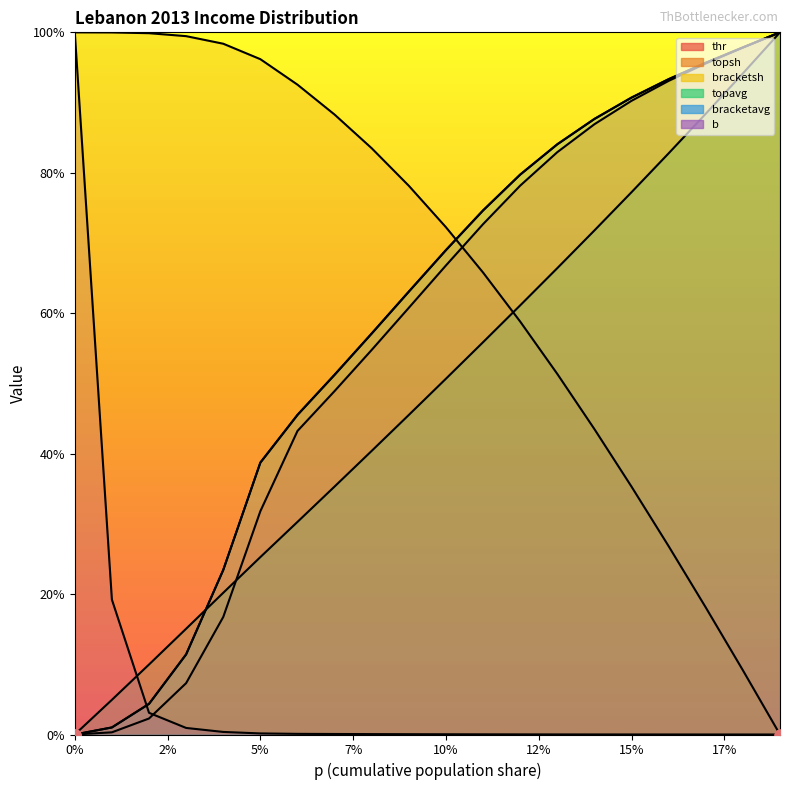

Is the value of topsh at 0.01 greater than the value of b at 0.01?

Yes